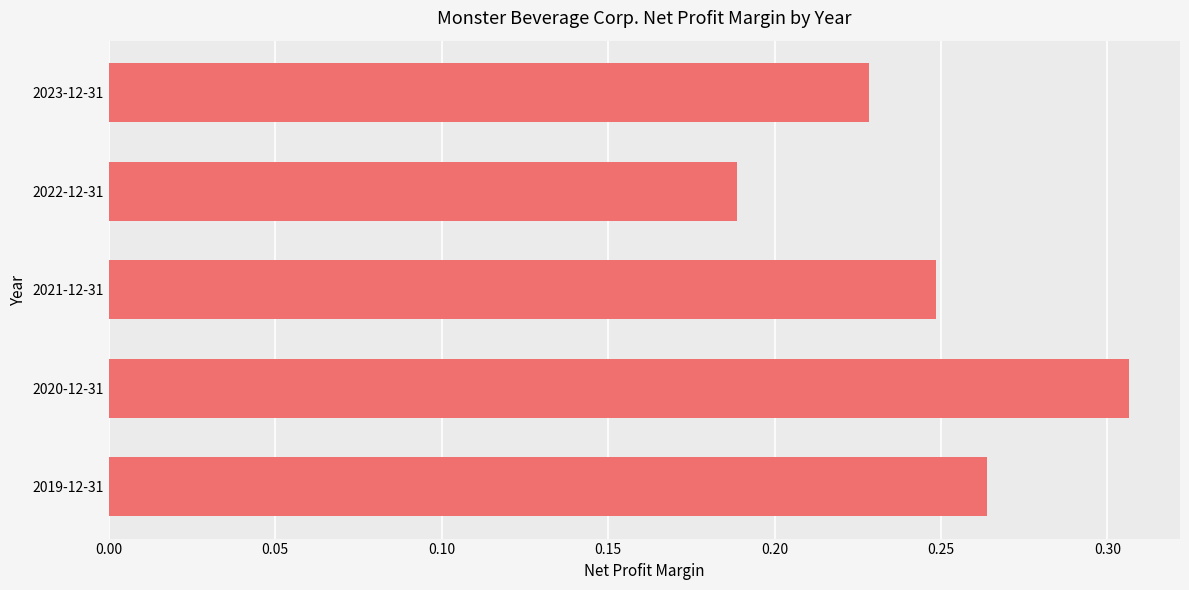

Between 2022-12-31 and 2023-12-31, which is larger?

2023-12-31